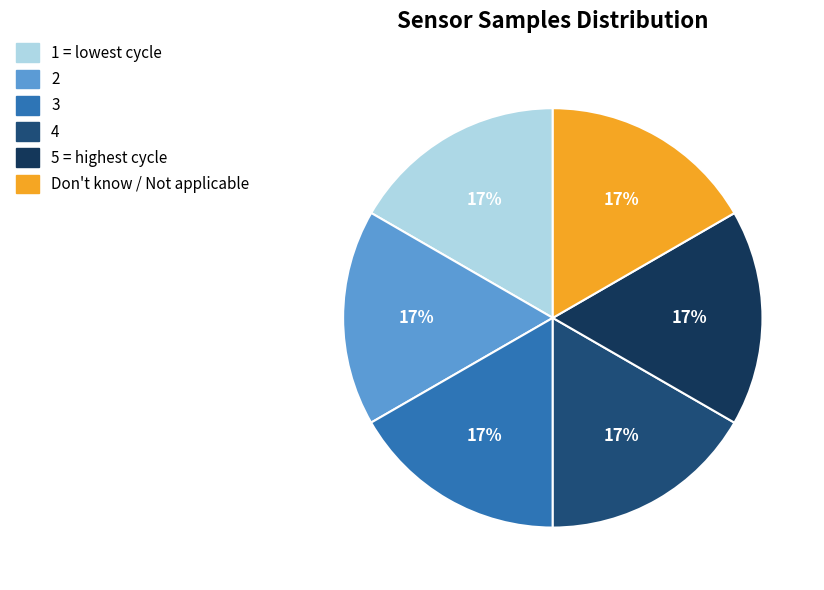

How many slices are in this pie chart?

6